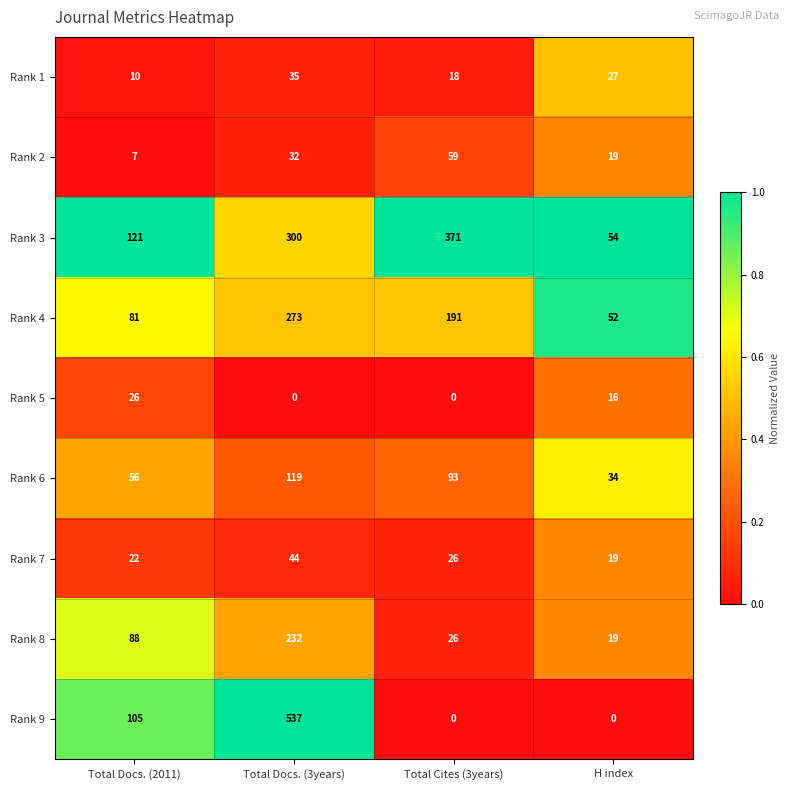

Which series has the largest total across all categories?

Rank 3